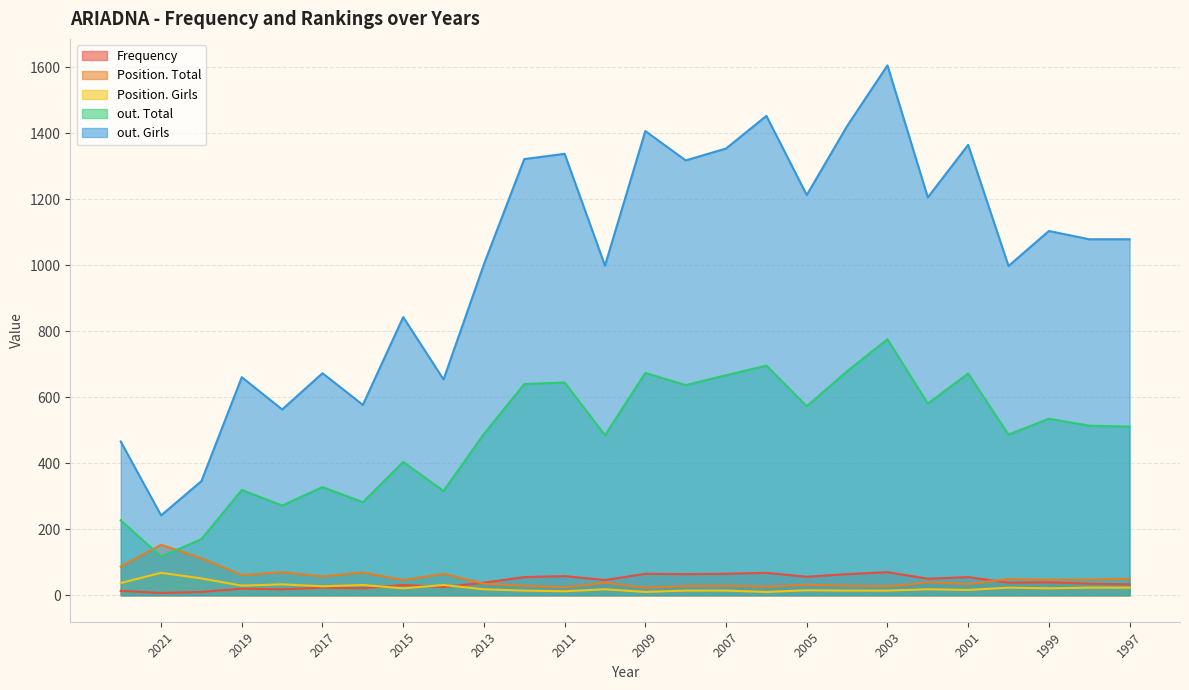

True or false: Position. Girls has a value of 43 at 2014.

False